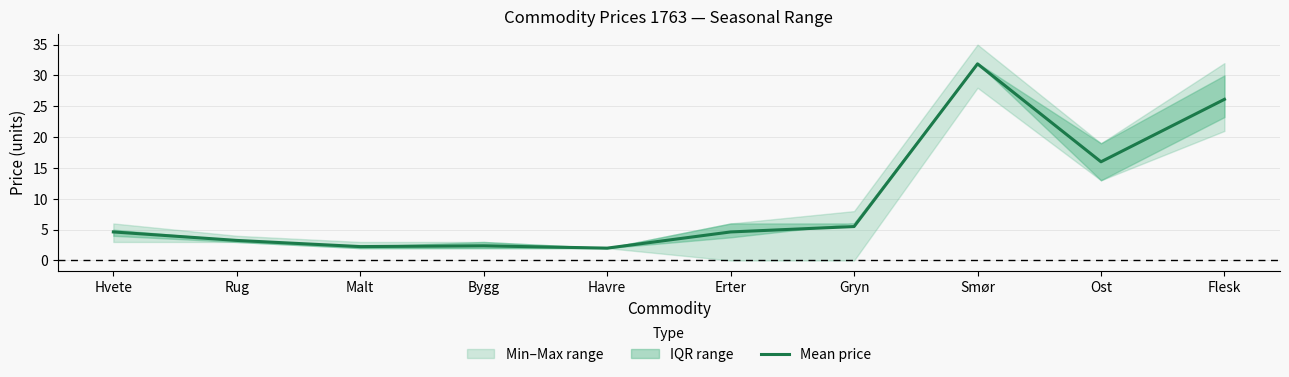

How many data points does each series have?

10